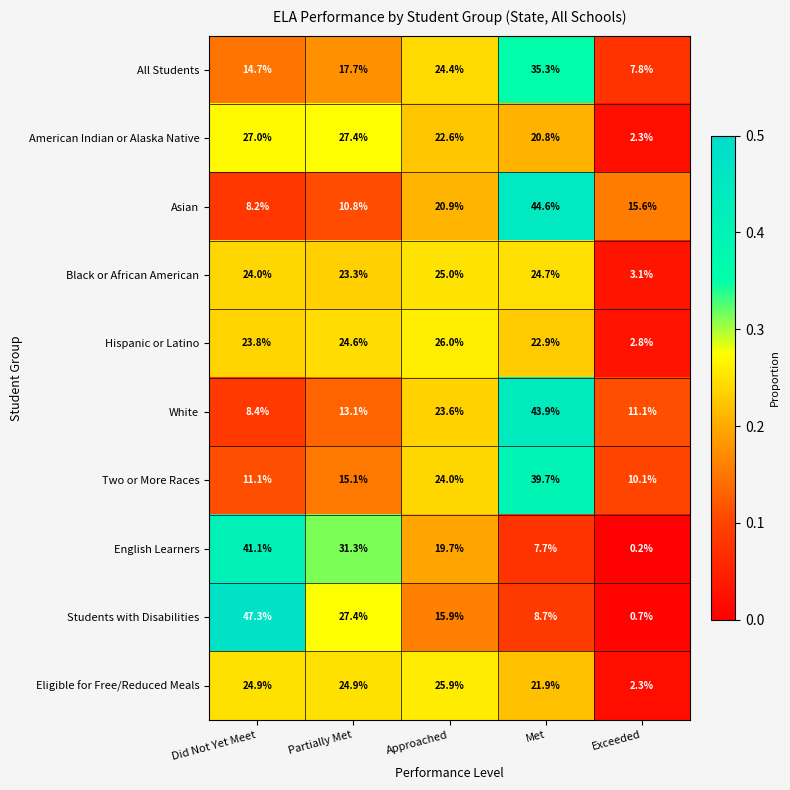

Rank the series by their maximum value, from lowest to highest.

Black or African American, Eligible for Free/Reduced Meals, Hispanic or Latino, American Indian or Alaska Native, All Students, Two or More Races, English Learners, White, Asian, Students with Disabilities